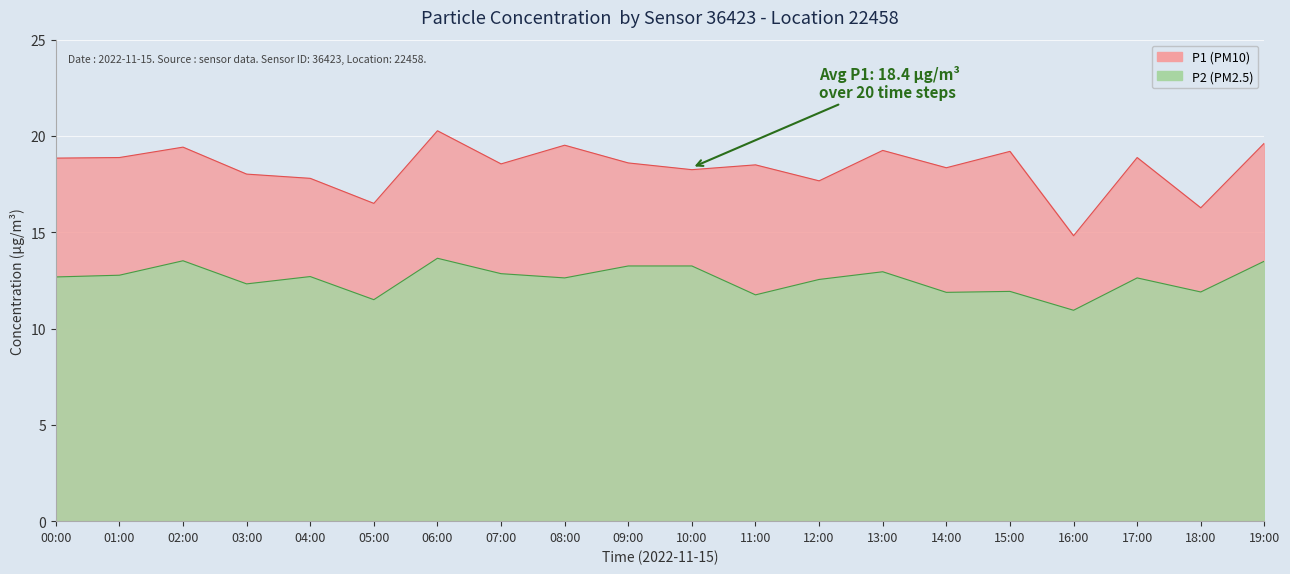

Rank the series by their maximum value, from lowest to highest.

P2, P1